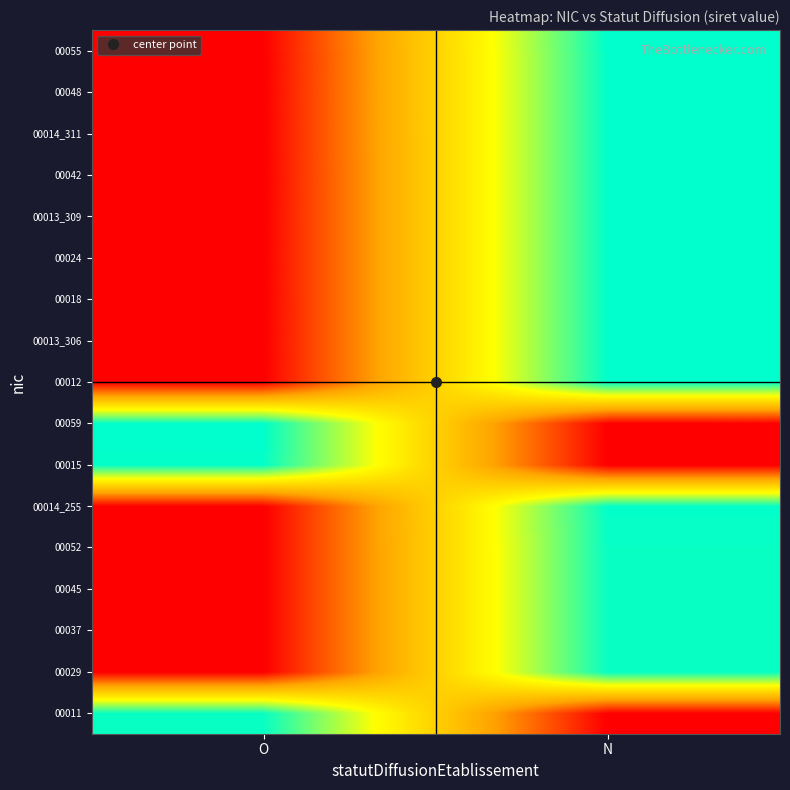

At which category does the chart reach its peak across all series?

N